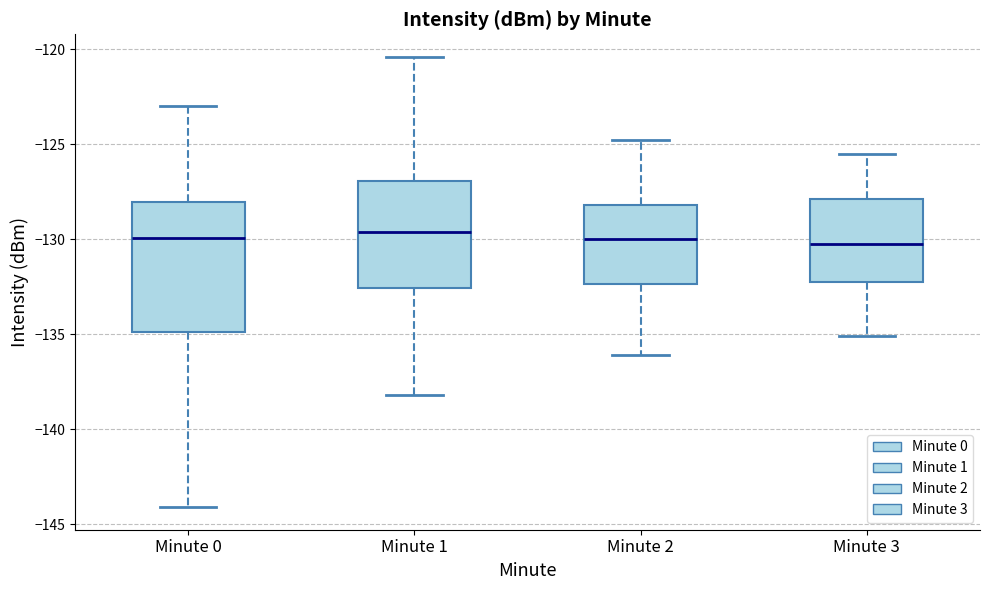

Where does the upper whisker of the box for Minute 0 end on the y-axis? The values are not printed on the chart, so give them approximately, as read against the axis.

-123.0